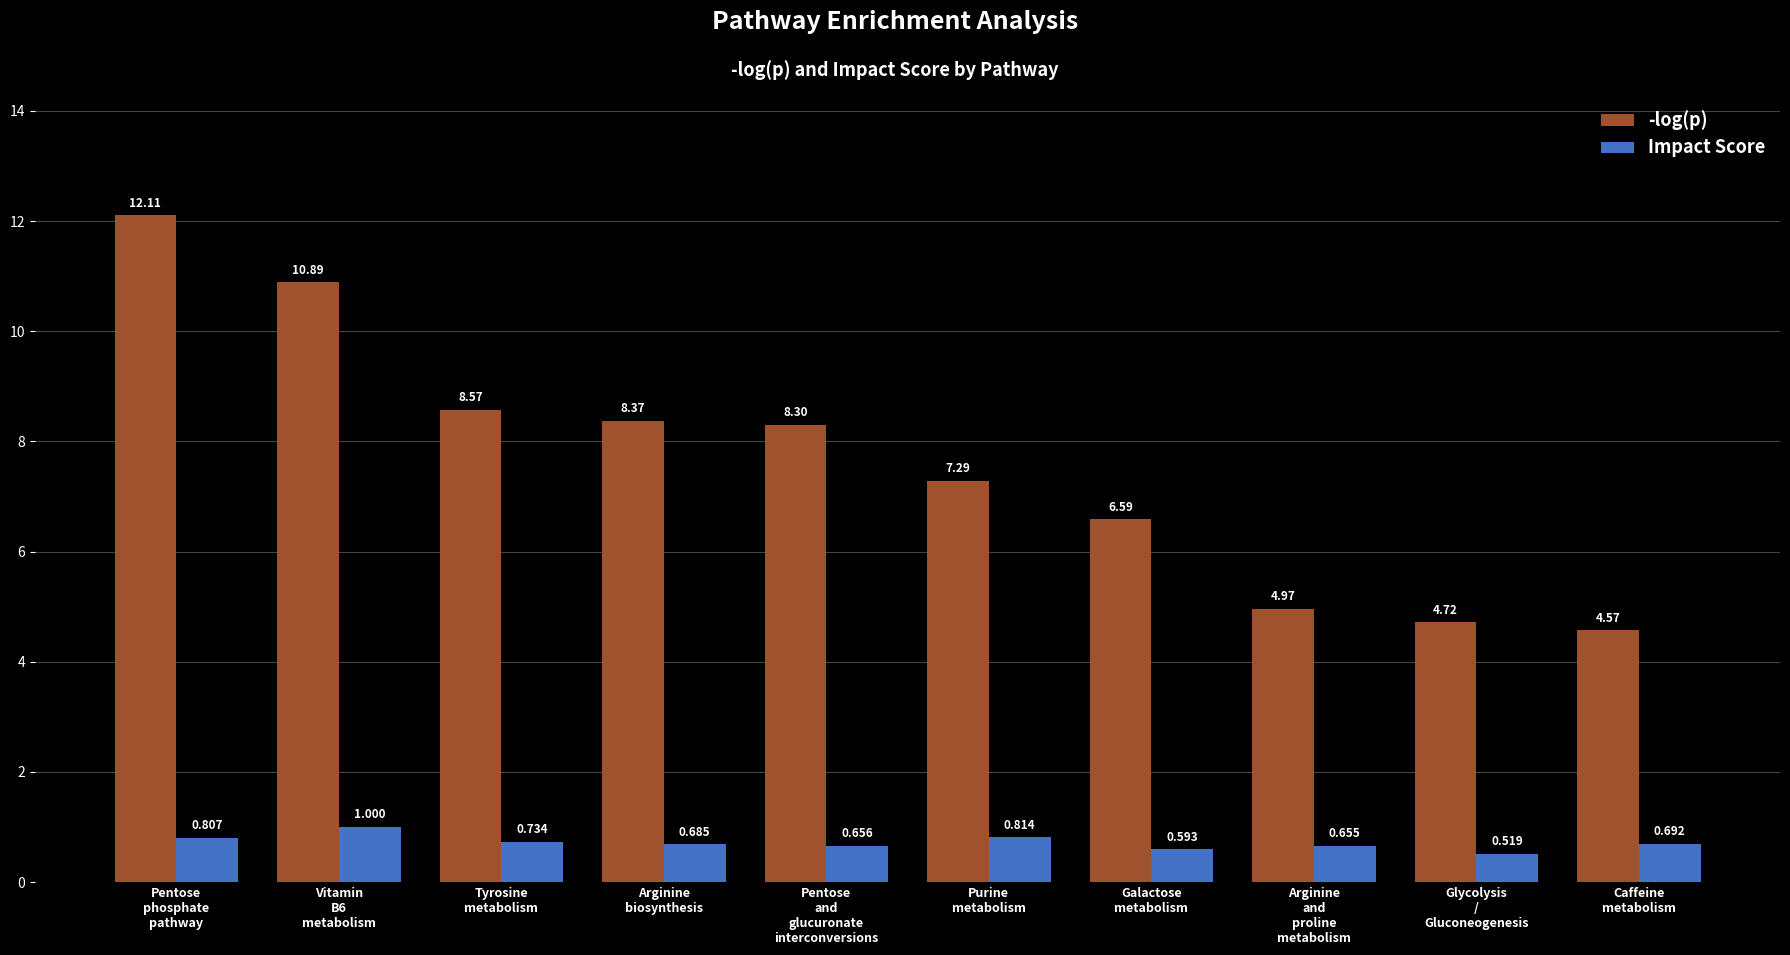

Which series has the largest total across all categories?

-log(p)